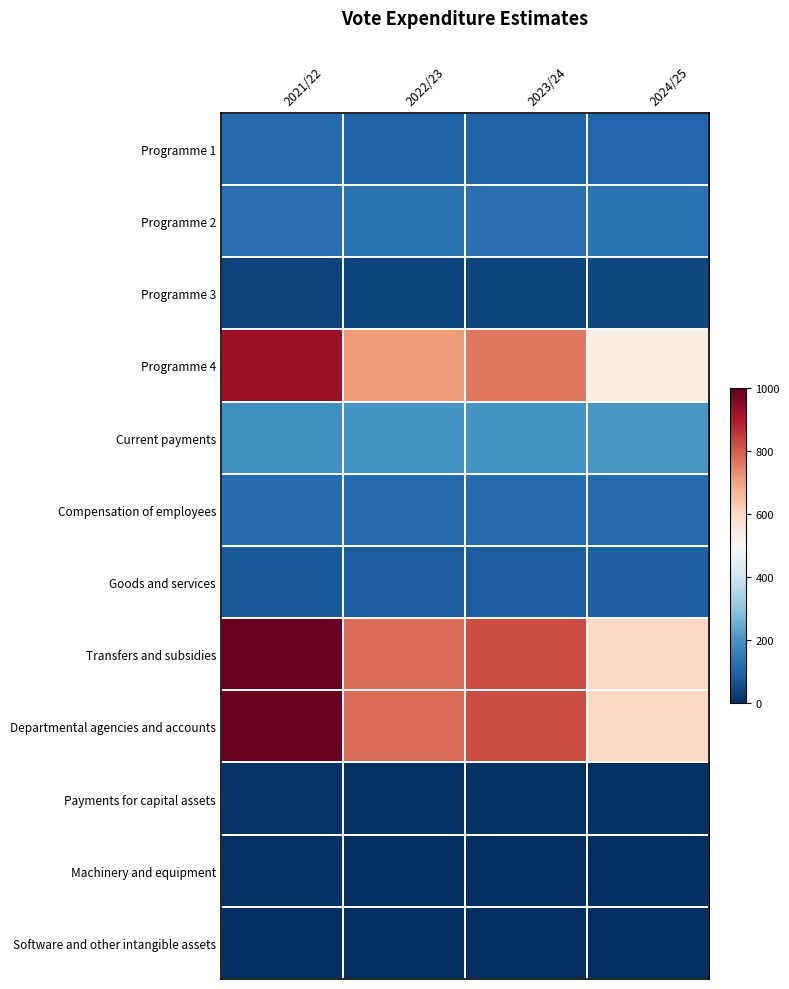

What is the total value across all series at 2022/23?

2961.5